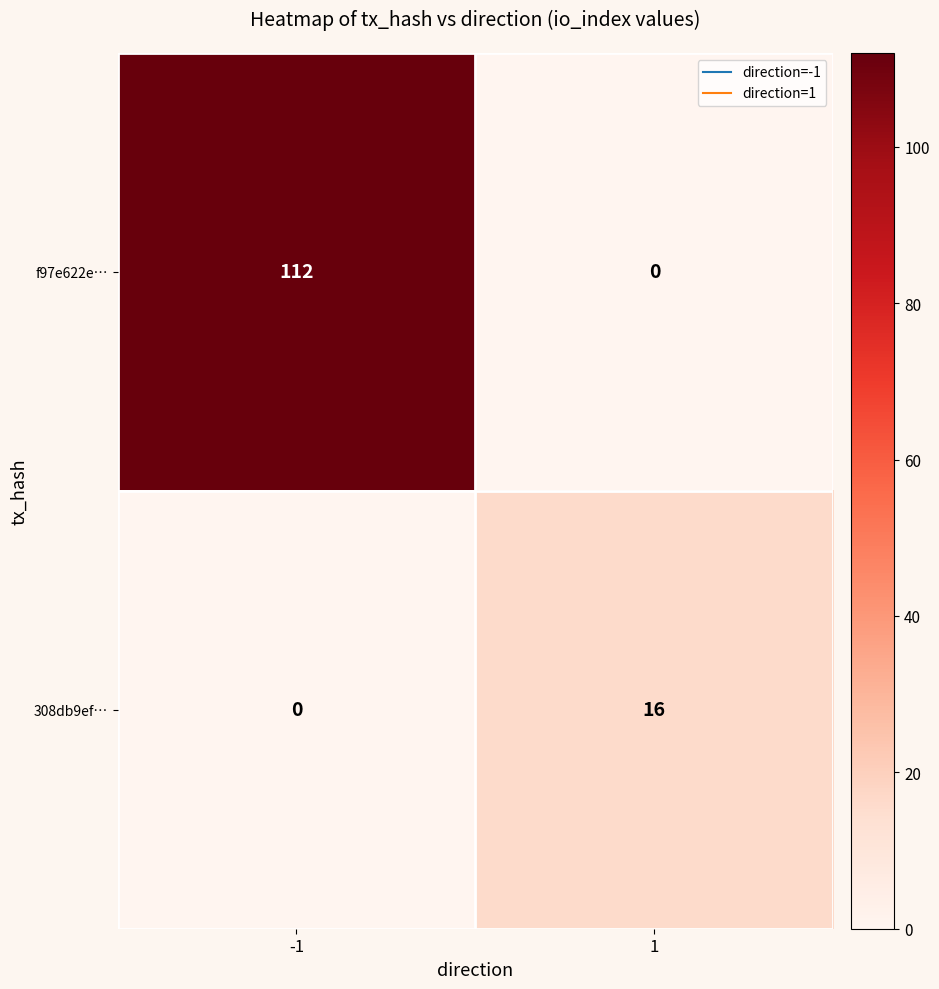

Reading left to right, what are all the values shown in this chart?

f97e622e…: 112	0
308db9ef…: 0	16